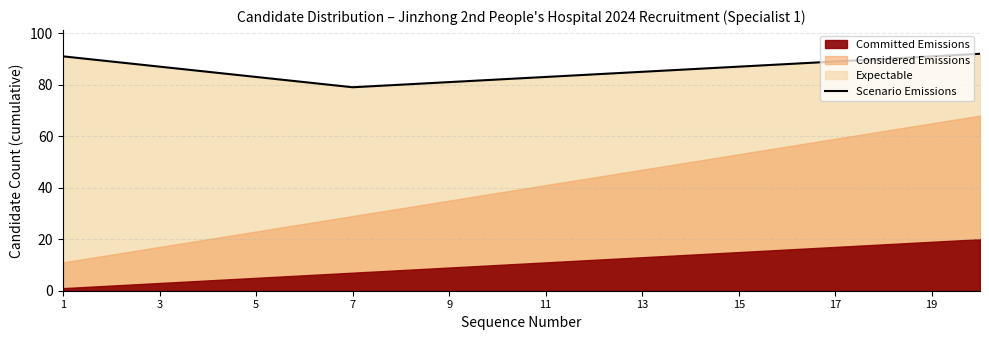

True or false: the data has more than 2 interior local peaks.

False